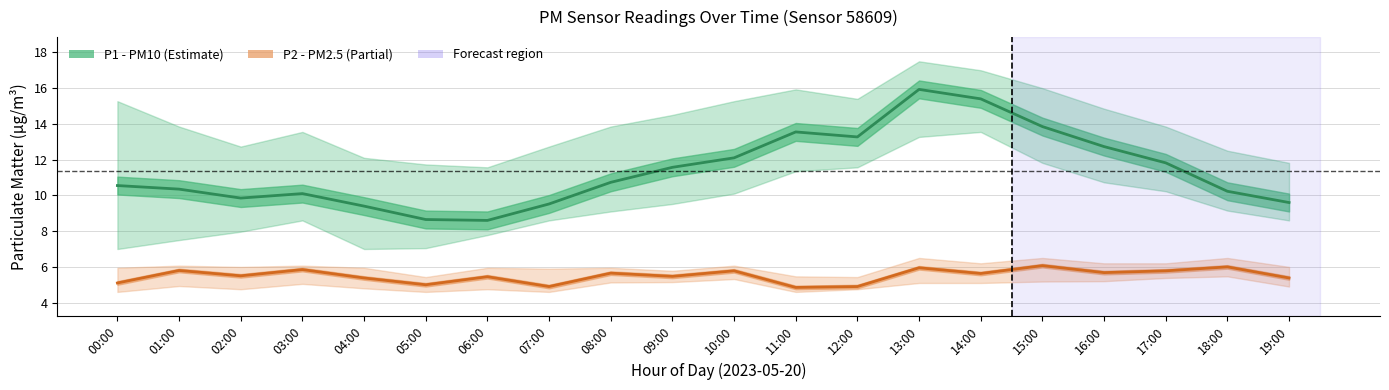

How many interior local valleys does the P2 (PM2.5) series have?

7